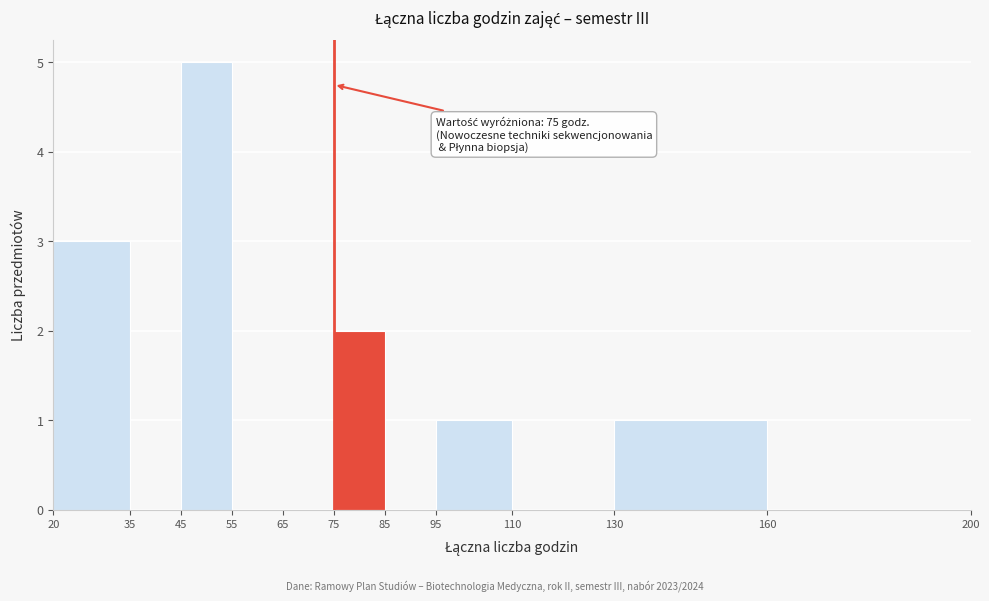

Over which range of the x-axis is the bar tallest?

45 to 55